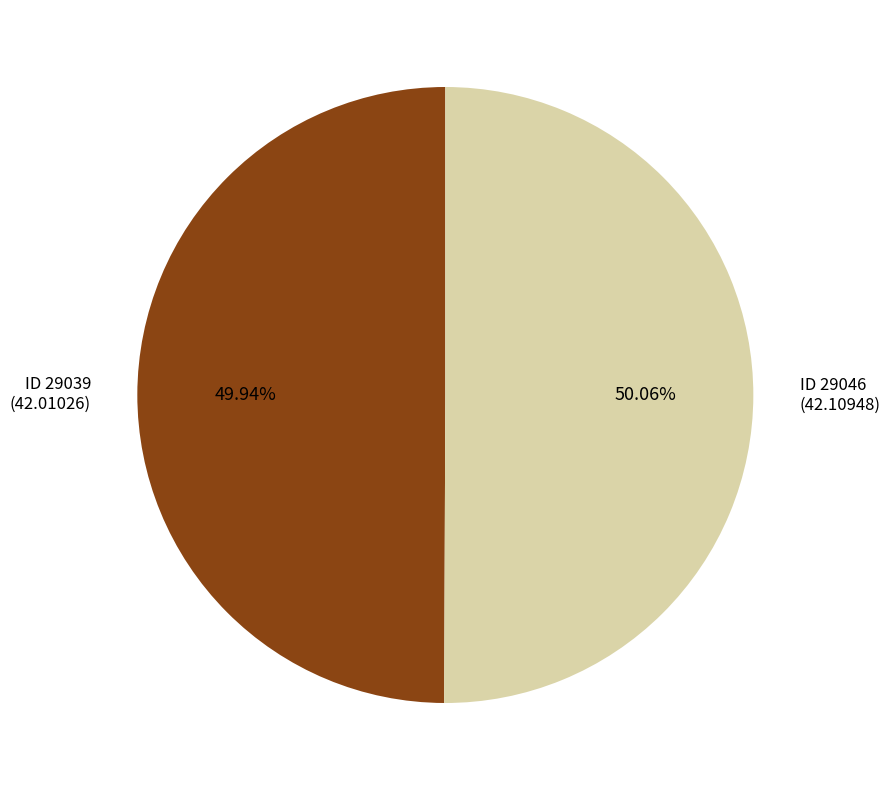

Is there a majority slice in this chart?

Yes